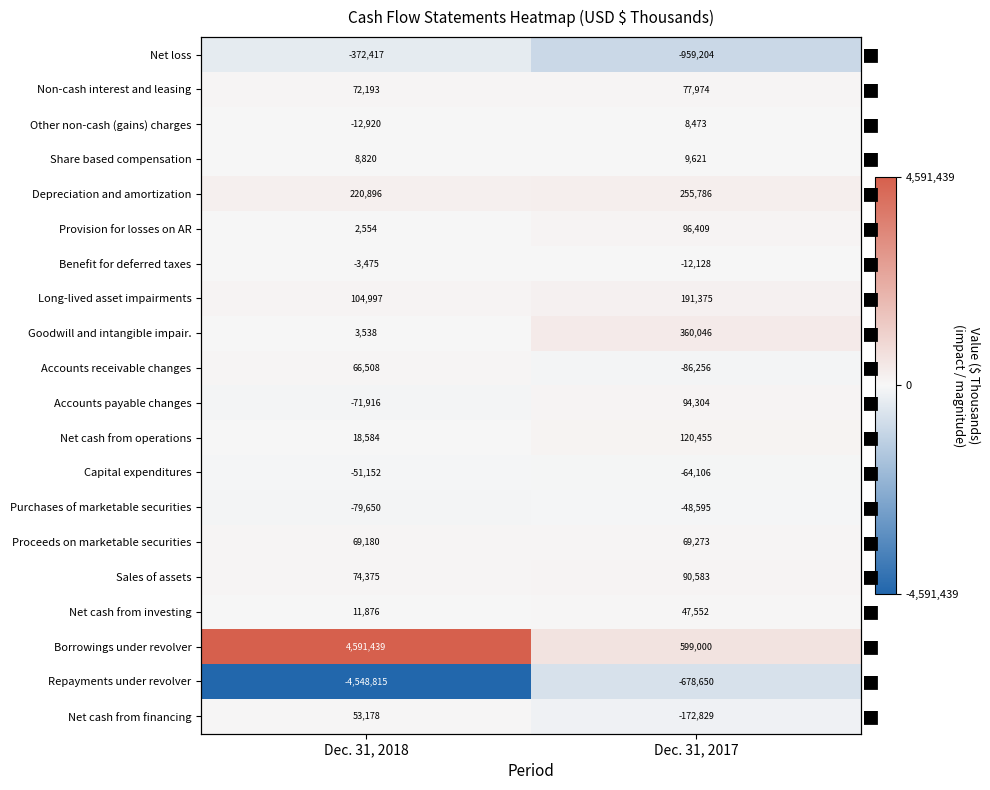

The Long-lived asset impairments series shows 98499 at Dec. 31, 2017. True or false?

False